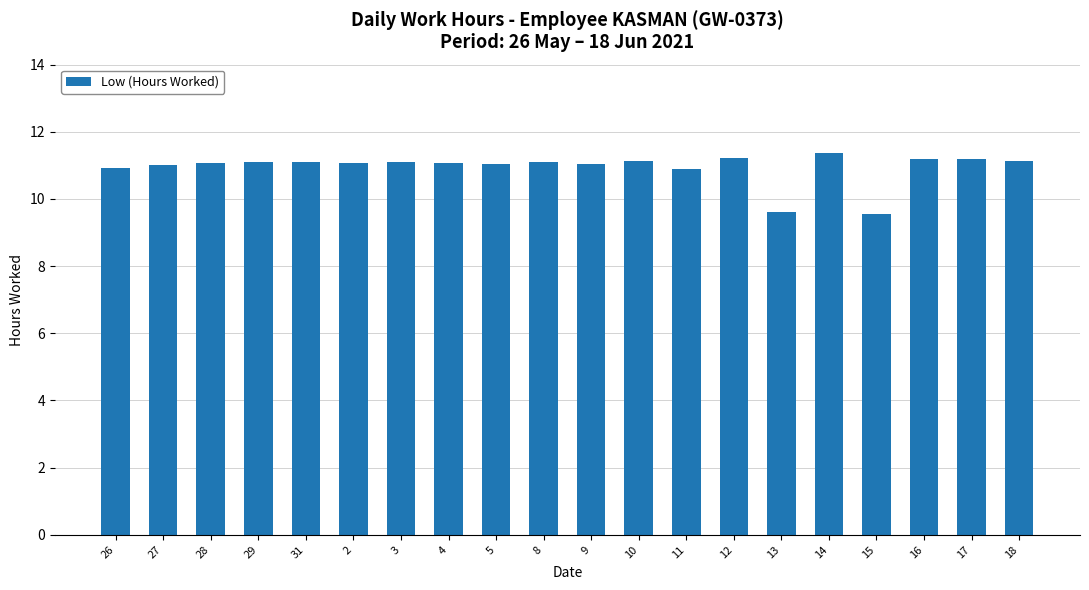

The chart shows a value of 11.0 at 27. True or false?

True